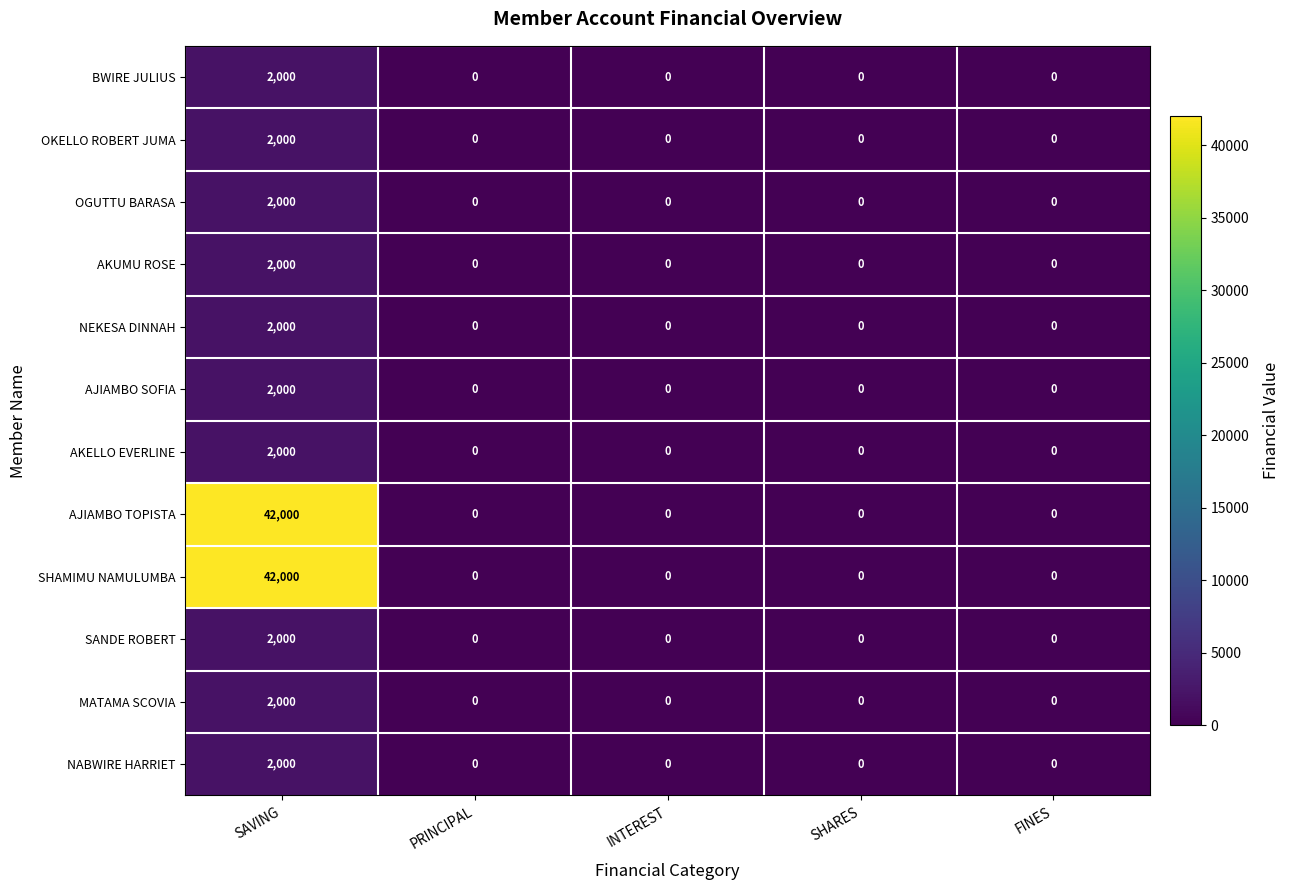

What is the greatest value displayed?

42000